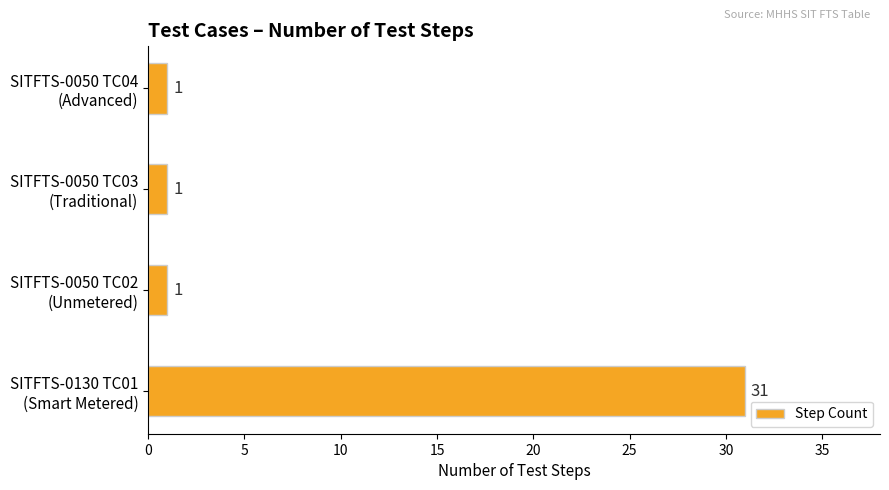

What is the difference between the maximum and minimum values?

30